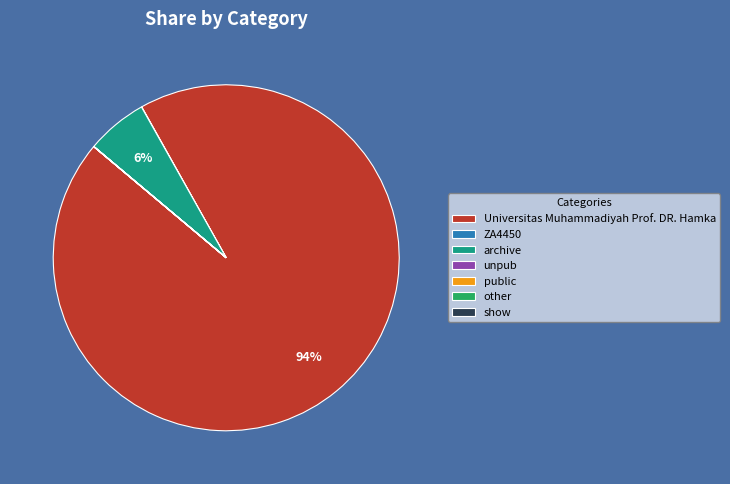

Does any single category account for the majority?

Yes